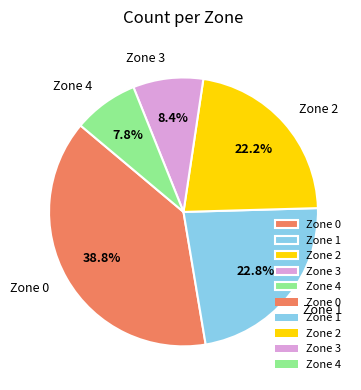

Between Zone 2 and Zone 3, which is larger?

Zone 2